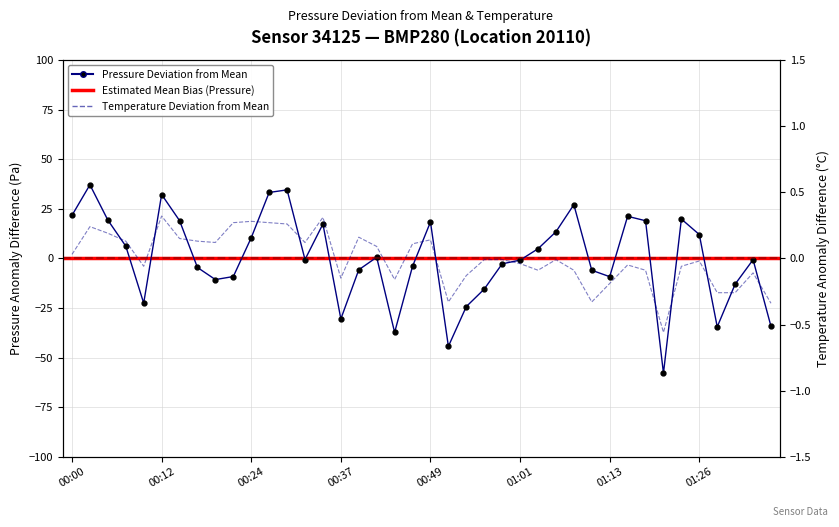

Where is the first local minimum for temperature?

00:10